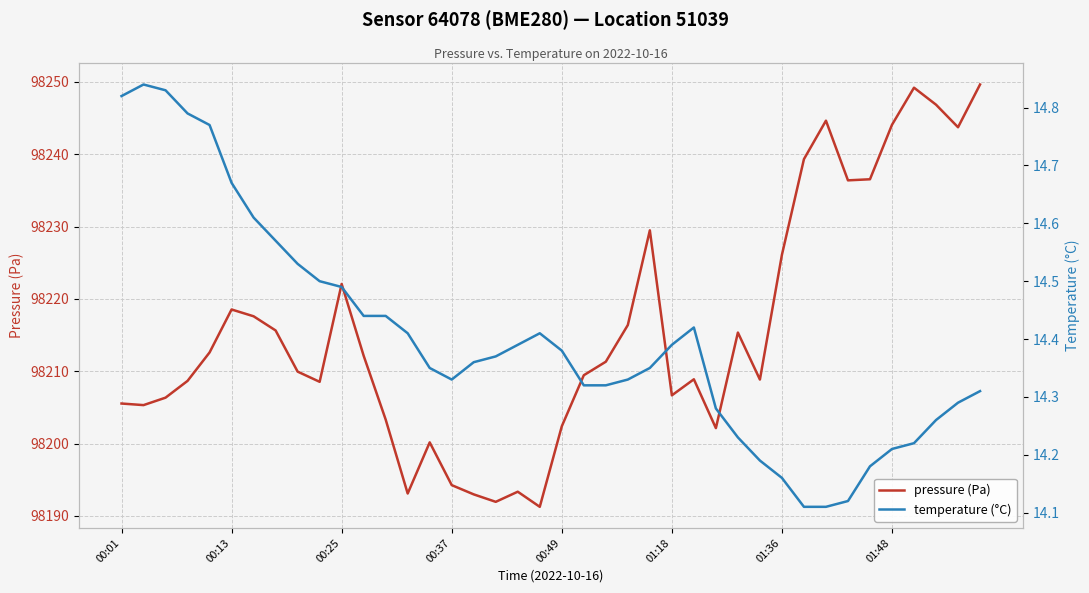

The pressure (Pa) series shows 49966.7 at 00:37. True or false?

False